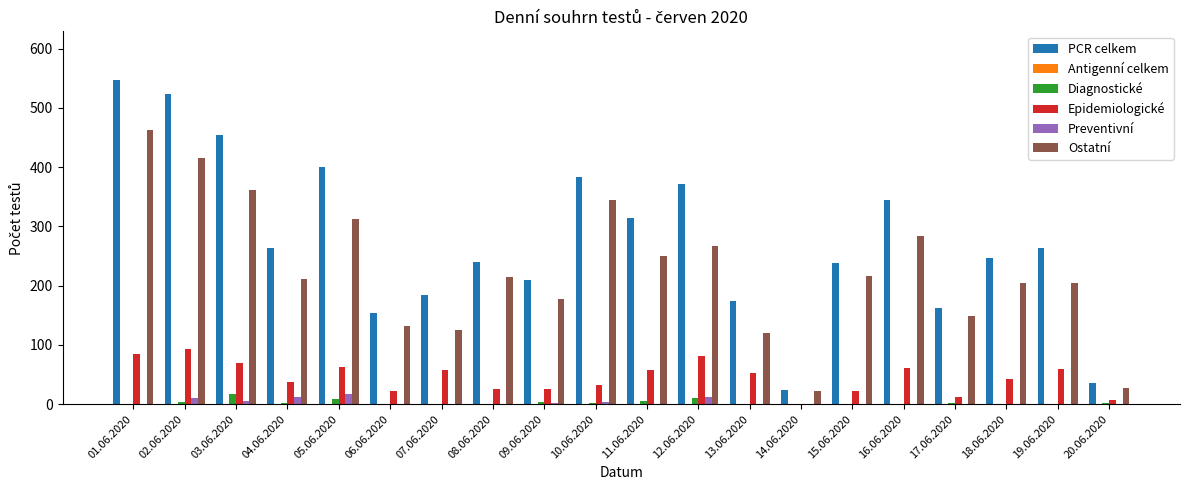

Which series has the largest total across all categories?

PCR celkem